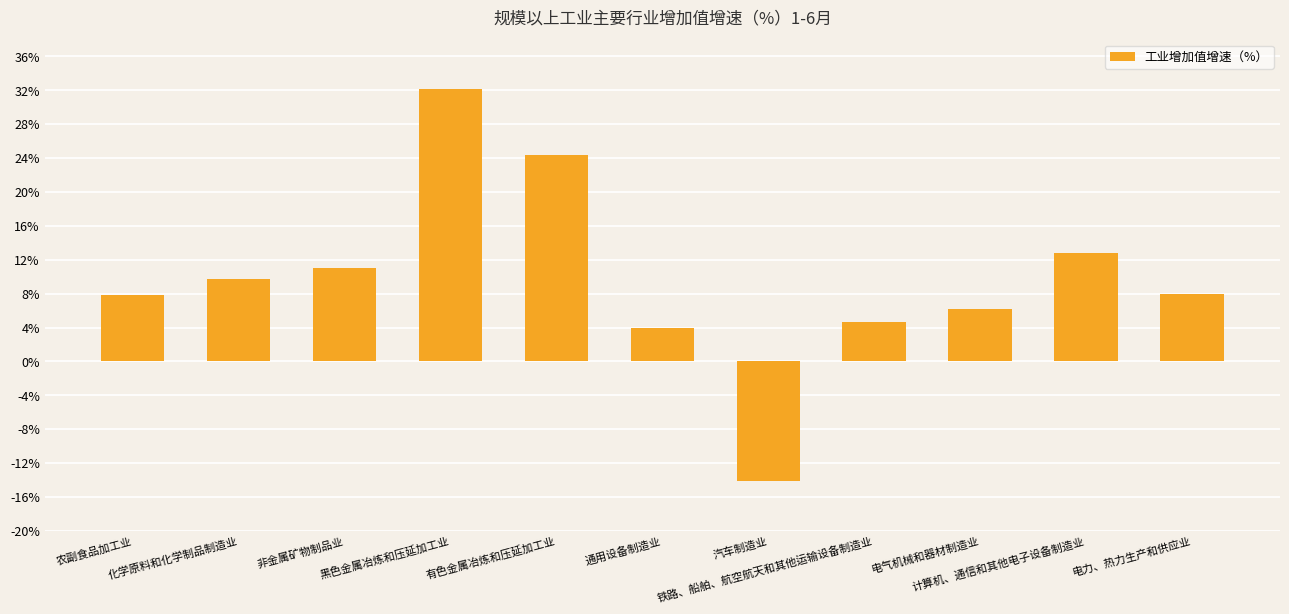

What is the ratio of the value at 化学原料和化学制品制造业 to the value at 有色金属冶炼和压延加工业?

0.4